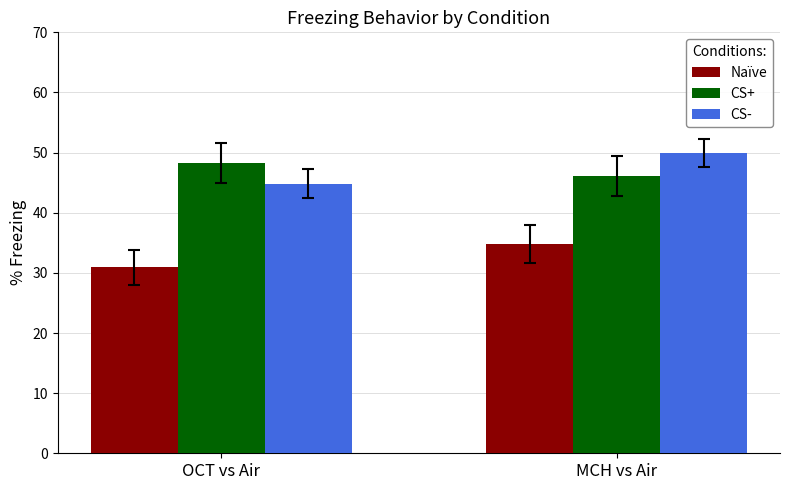

Reading left to right, what are all the values shown in this chart?

Naïve: OCT vs Air=30.9	MCH vs Air=34.8
CS+: OCT vs Air=48.3	MCH vs Air=46.1
CS-: OCT vs Air=44.8	MCH vs Air=49.9